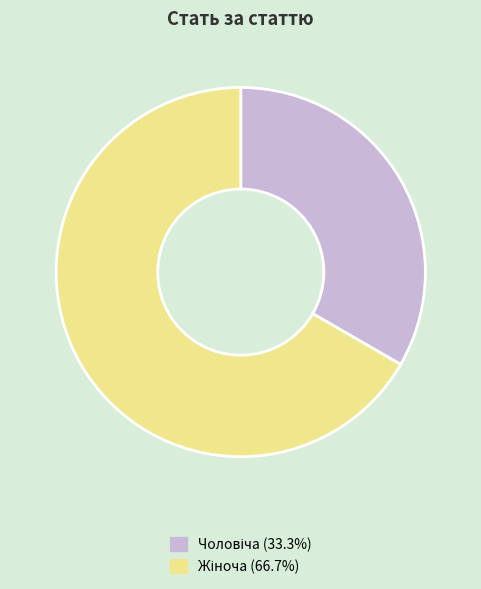

Is there a majority slice in this chart?

Yes